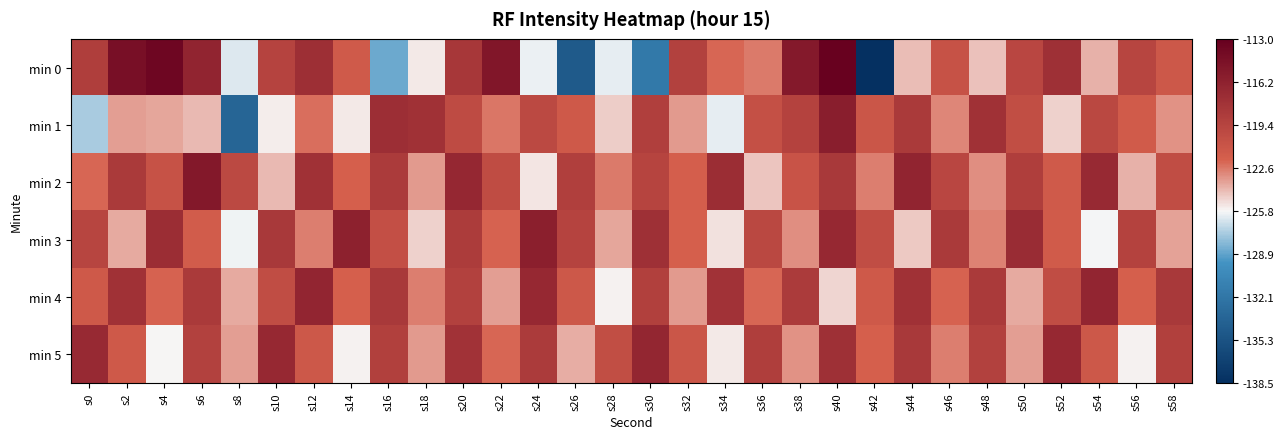

Reading left to right, extract all data points from this chart.

min 0: s0=-118.8	s2=-114.5	s4=-113.6	s6=-116.4	s8=-126.3	s10=-119.3	s12=-117.5	s14=-121.4	s16=-128.7	s18=-125.4	s20=-118.2	s22=-115.1	s24=-126.0	s26=-134.7	s28=-126.1	s30=-131.8	s32=-119.1	s34=-122.1	s36=-122.6	s38=-115.5	s40=-113.2	s42=-138.4	s44=-124.3	s46=-120.8	s48=-124.4	s50=-119.6	s52=-117.5	s54=-124.0	s56=-119.5	s58=-121.2
min 1: s0=-127.4	s2=-123.5	s4=-123.7	s6=-124.2	s8=-133.7	s10=-125.5	s12=-122.3	s14=-125.4	s16=-117.3	s18=-117.6	s20=-120.0	s22=-122.5	s24=-119.8	s26=-121.3	s28=-124.7	s30=-118.9	s32=-123.4	s34=-126.1	s36=-120.5	s38=-119.2	s40=-115.8	s42=-121.0	s44=-118.4	s46=-122.9	s48=-117.6	s50=-120.3	s52=-124.8	s54=-119.7	s56=-121.5	s58=-123.2
min 2: s0=-122.1	s2=-118.4	s4=-120.7	s6=-115.3	s8=-119.8	s10=-124.2	s12=-117.6	s14=-121.9	s16=-118.5	s18=-123.4	s20=-116.7	s22=-120.1	s24=-125.3	s26=-118.9	s28=-122.6	s30=-119.4	s32=-121.8	s34=-117.2	s36=-124.5	s38=-120.8	s40=-118.3	s42=-122.7	s44=-116.4	s46=-119.6	s48=-123.1	s50=-118.8	s52=-121.4	s54=-116.9	s56=-124.0	s58=-120.2
min 3: s0=-119.5	s2=-123.8	s4=-117.2	s6=-121.6	s8=-125.9	s10=-118.3	s12=-122.7	s14=-116.1	s16=-120.4	s18=-124.8	s20=-118.6	s22=-122.0	s24=-115.9	s26=-119.3	s28=-123.7	s30=-117.5	s32=-121.9	s34=-125.2	s36=-119.7	s38=-123.1	s40=-116.8	s42=-120.2	s44=-124.6	s46=-118.4	s48=-122.8	s50=-117.1	s52=-121.5	s54=-125.8	s56=-119.2	s58=-123.6
min 4: s0=-121.3	s2=-117.6	s4=-122.0	s6=-118.4	s8=-123.8	s10=-120.2	s12=-116.5	s14=-121.9	s16=-118.3	s18=-122.7	s20=-119.1	s22=-123.5	s24=-116.8	s26=-121.2	s28=-125.6	s30=-119.0	s32=-123.4	s34=-117.7	s36=-122.1	s38=-118.5	s40=-124.9	s42=-121.3	s44=-117.6	s46=-122.0	s48=-118.4	s50=-123.8	s52=-120.2	s54=-116.5	s56=-121.9	s58=-118.3
min 5: s0=-116.9	s2=-121.3	s4=-125.7	s6=-119.1	s8=-123.5	s10=-116.8	s12=-121.2	s14=-125.6	s16=-119.0	s18=-123.4	s20=-117.7	s22=-122.1	s24=-118.5	s26=-123.9	s28=-120.3	s30=-116.6	s32=-121.0	s34=-125.4	s36=-118.8	s38=-123.2	s40=-117.5	s42=-121.9	s44=-118.3	s46=-122.7	s48=-119.1	s50=-123.5	s52=-116.8	s54=-121.2	s56=-125.6	s58=-119.0